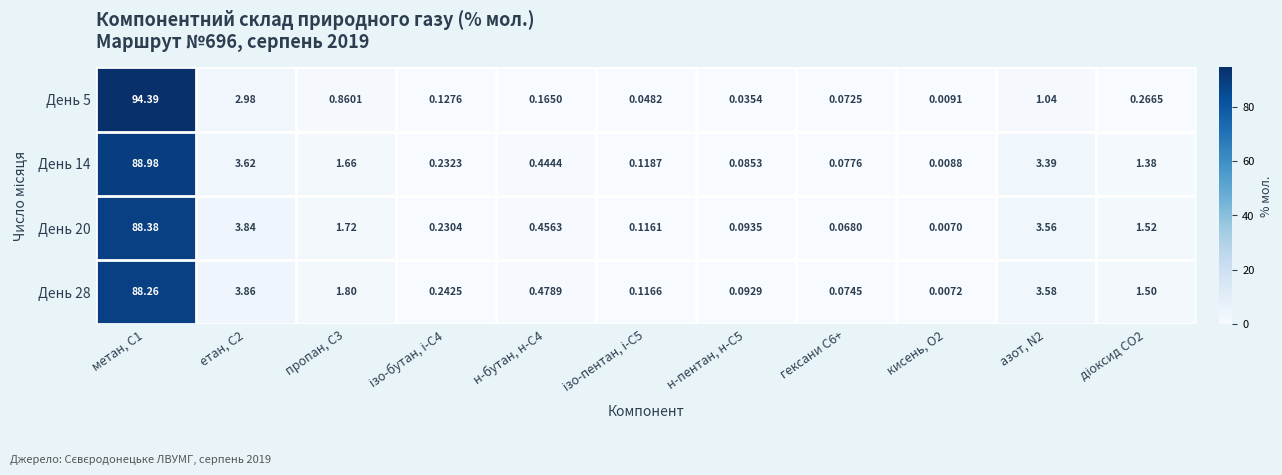

Reading left to right, what are all the values shown in this chart?

День 5: метан, С1=94.4	етан, С2=3.0	пропан, С3=0.9	ізо-бутан, і-С4=0.1	н-бутан, н-С4=0.2	ізо-пентан, і-С5=0.0	н-пентан, н-С5=0.0	гексани С6+=0.1	кисень, О2=0.0	азот, N2=1.0	діоксид CO2=0.3
День 14: метан, С1=89.0	етан, С2=3.6	пропан, С3=1.7	ізо-бутан, і-С4=0.2	н-бутан, н-С4=0.4	ізо-пентан, і-С5=0.1	н-пентан, н-С5=0.1	гексани С6+=0.1	кисень, О2=0.0	азот, N2=3.4	діоксид CO2=1.4
День 20: метан, С1=88.4	етан, С2=3.8	пропан, С3=1.7	ізо-бутан, і-С4=0.2	н-бутан, н-С4=0.5	ізо-пентан, і-С5=0.1	н-пентан, н-С5=0.1	гексани С6+=0.1	кисень, О2=0.0	азот, N2=3.6	діоксид CO2=1.5
День 28: метан, С1=88.3	етан, С2=3.9	пропан, С3=1.8	ізо-бутан, і-С4=0.2	н-бутан, н-С4=0.5	ізо-пентан, і-С5=0.1	н-пентан, н-С5=0.1	гексани С6+=0.1	кисень, О2=0.0	азот, N2=3.6	діоксид CO2=1.5